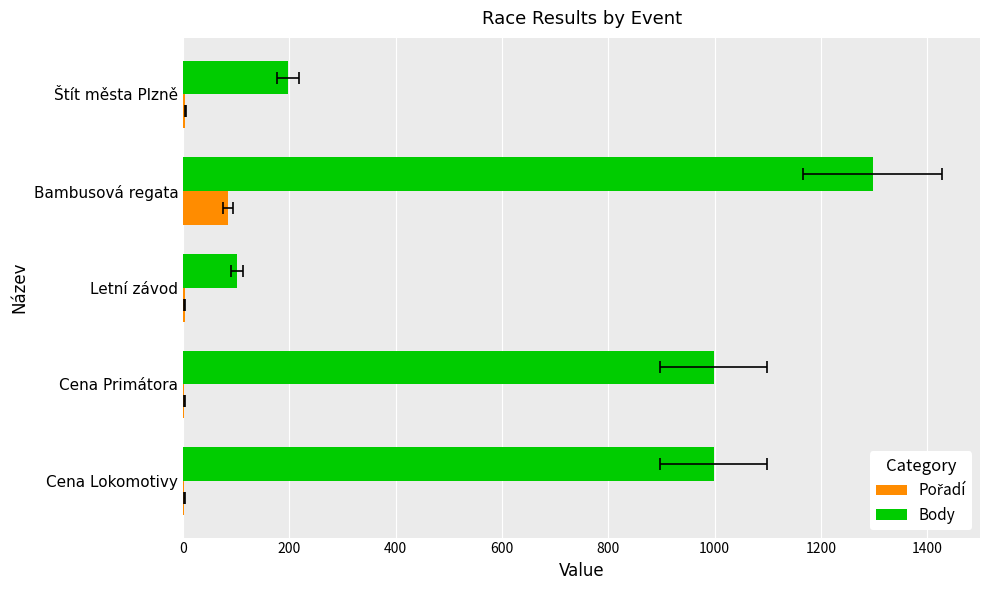

Is it true that Pořadí equals 1 at Štít města Plzně?

False